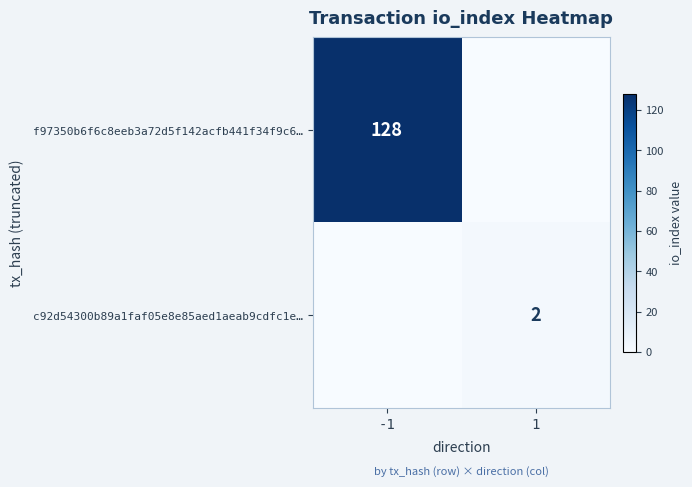

Is the value of f97350b6f6c8eeb3a72d5f142acfb441f34f9c6… at -1 greater than the value of c92d54300b89a1faf05e8e85aed1aeab9cdfc1e… at 1?

Yes